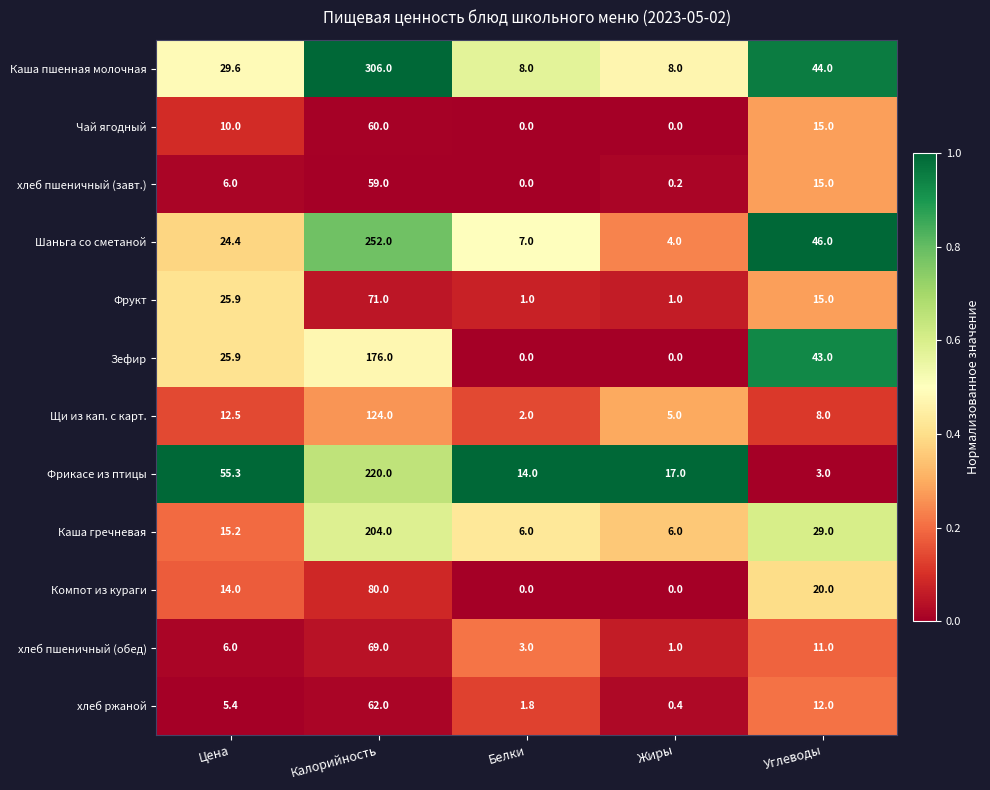

Is the value of хлеб ржаной at Углеводы greater than the value of Каша гречневая at Углеводы?

No